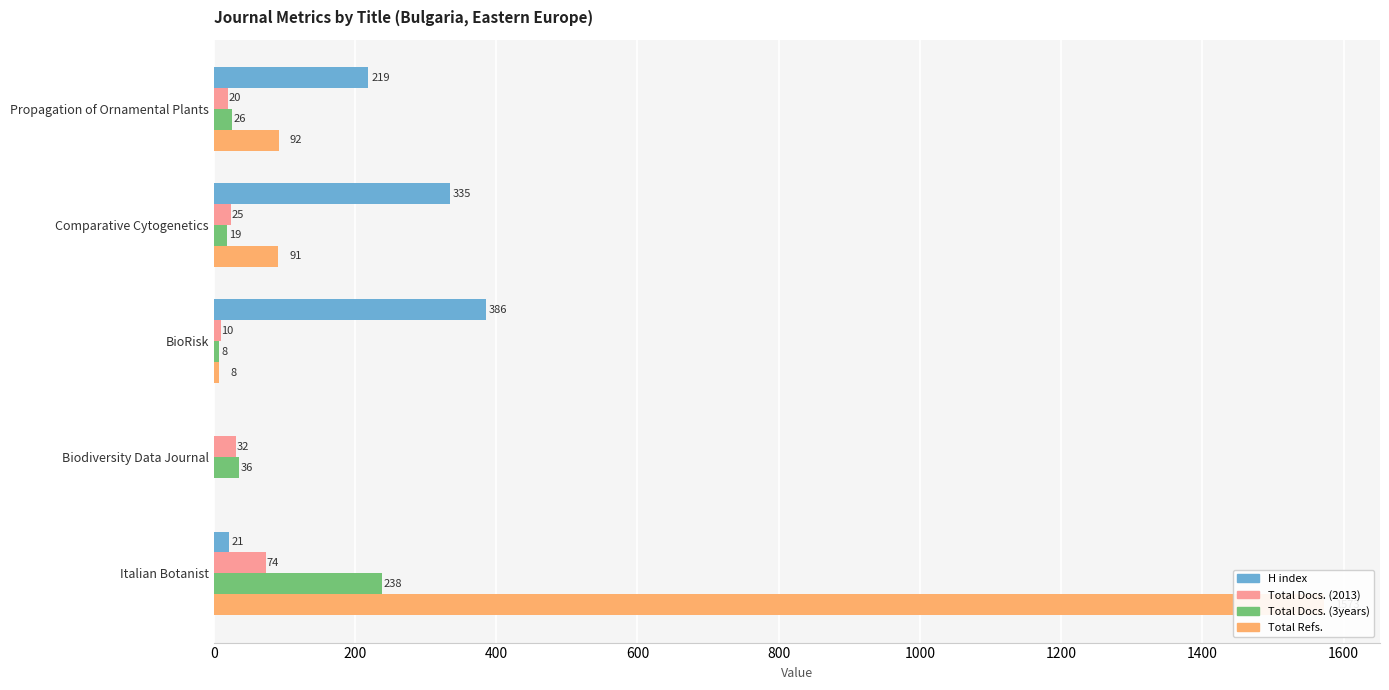

Reading left to right, what are all the values shown in this chart?

H index: 219	335	386	0	21
Total Docs. (2013): 20	25	10	32	74
Total Docs. (3years): 26	19	8	36	238
Total Refs.: 92	91	8	0	1573